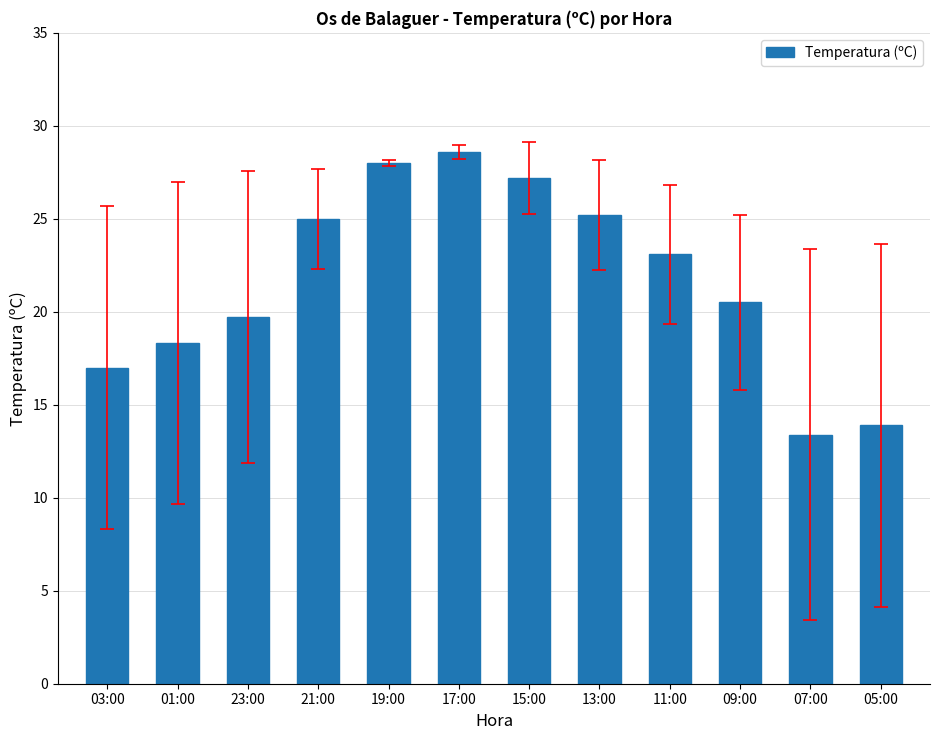

What is the approximate value at 19:00?

28.0